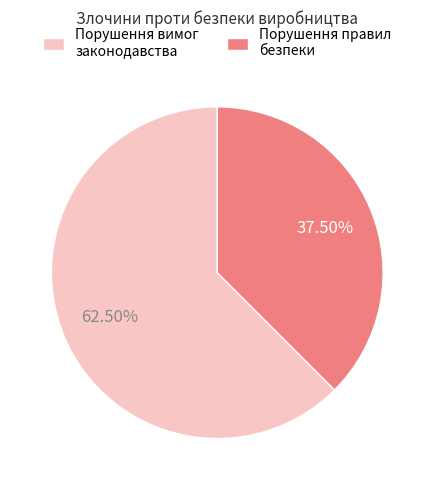

Does any single category account for the majority?

Yes